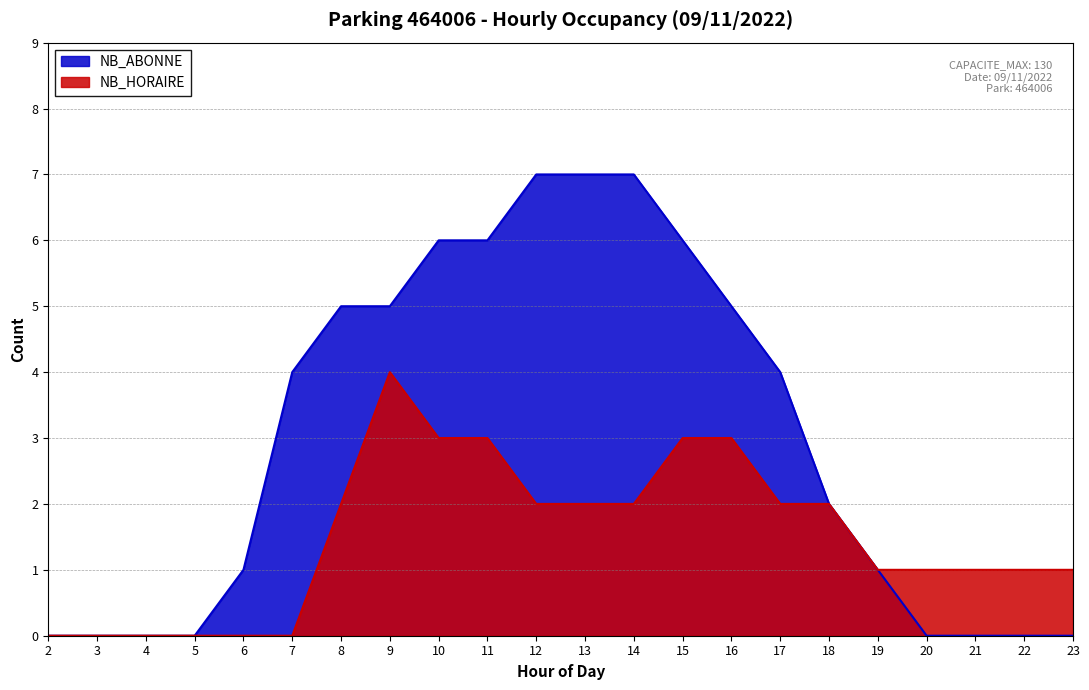

In NB_HORAIRE, how many points are higher than both neighbors (excluding endpoints)?

1